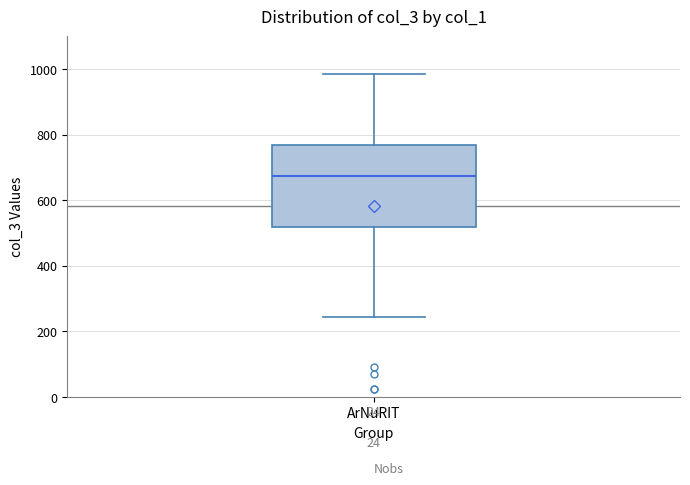

Where is the upper edge of the box for ArNuRIT on the y-axis? The values are not printed on the chart, so give them approximately, as read against the axis.

760